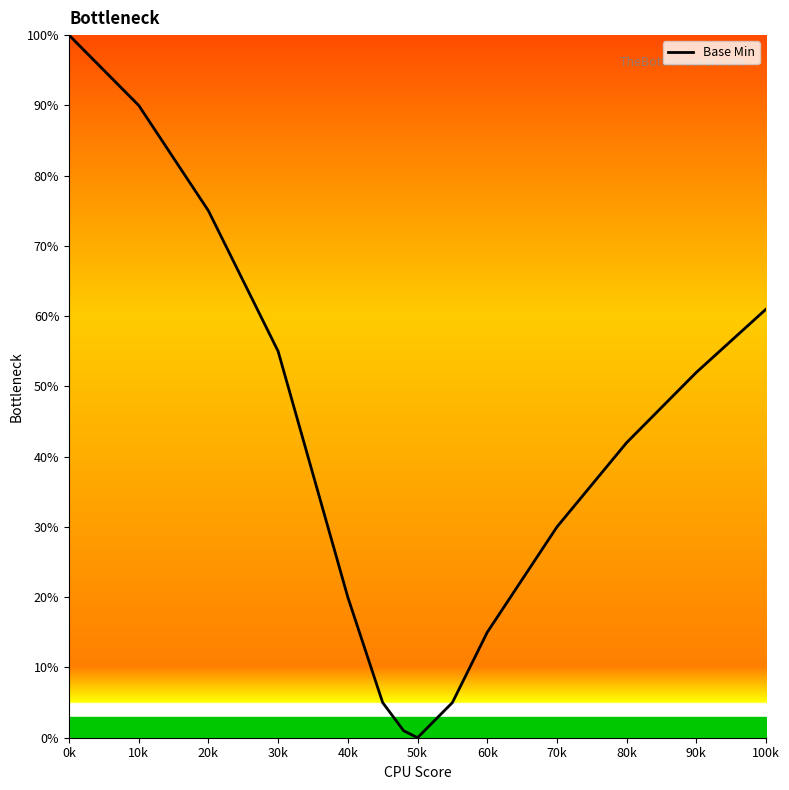

What is the maximum value shown in the chart?

100